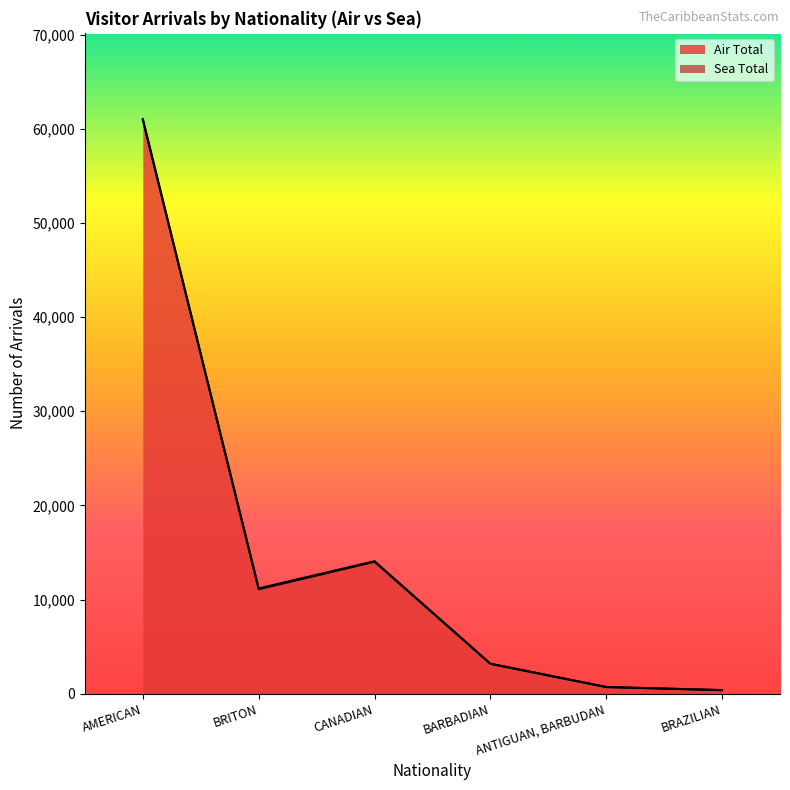

List the labels in order of value, largest first.

AMERICAN, CANADIAN, BRITON, BARBADIAN, ANTIGUAN, BARBUDAN, BRAZILIAN